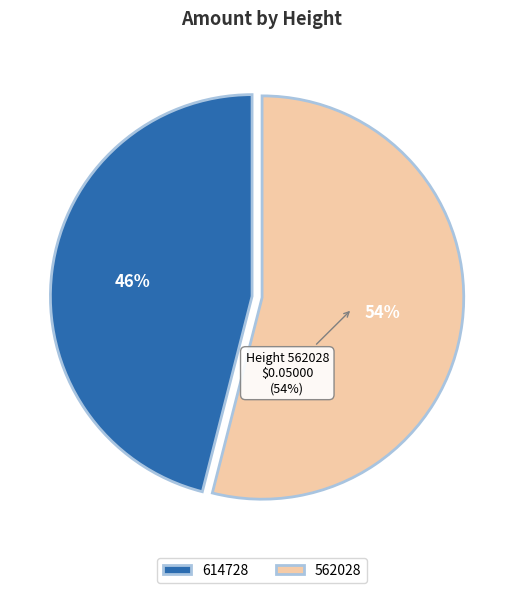

Which category has the biggest portion of the pie?

562028